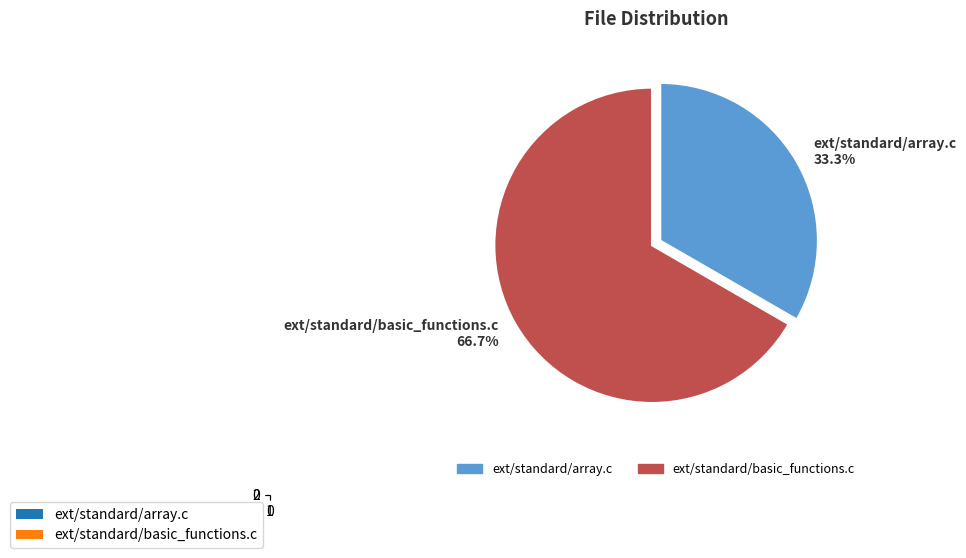

What is the change in value from ext/standard/array.c to ext/standard/basic_functions.c?

+1